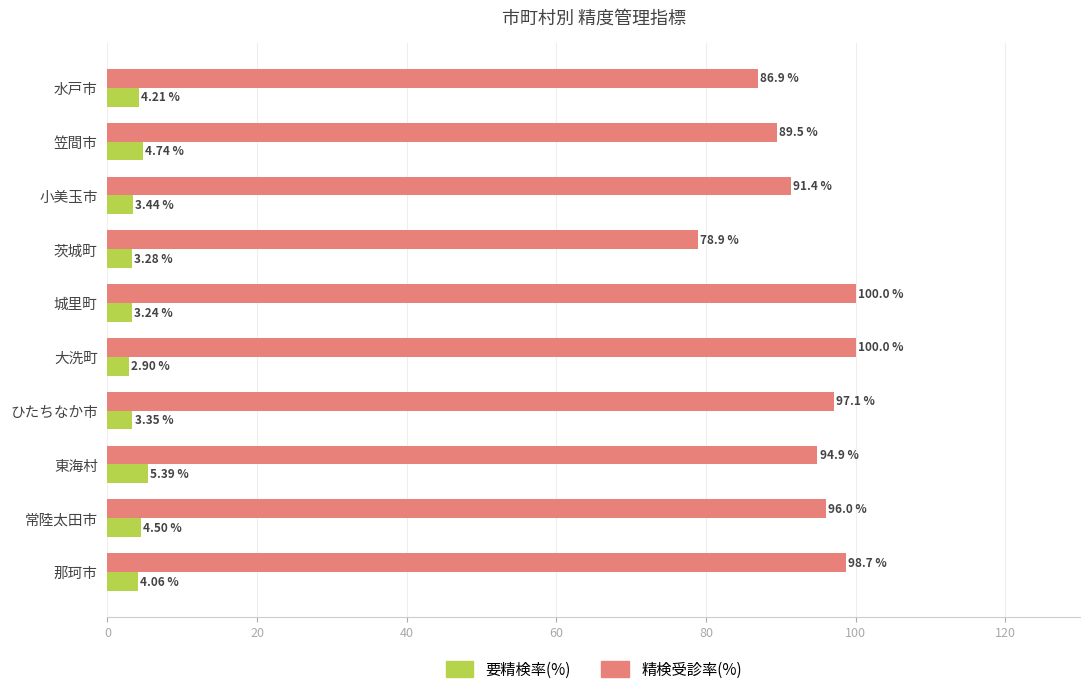

Rank the categories by 要精検率(%) value from highest to lowest.

東海村, 笠間市, 常陸太田市, 水戸市, 那珂市, 小美玉市, ひたちなか市, 茨城町, 城里町, 大洗町